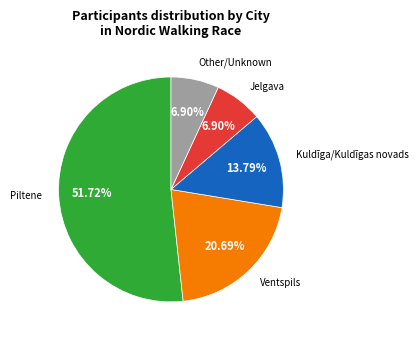

Does any single category account for the majority?

Yes